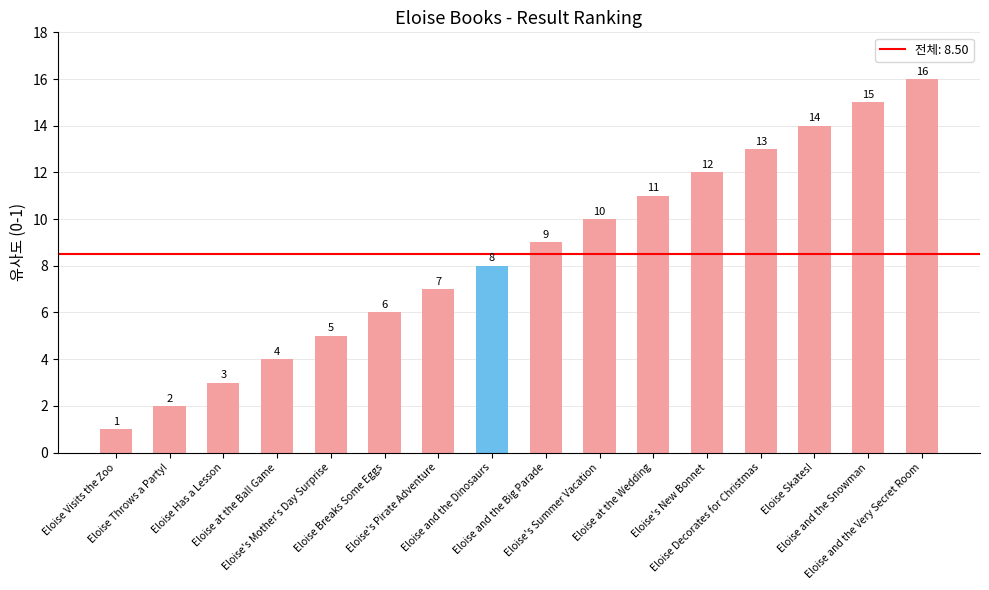

Is it true that the value at Eloise Skates! is 6?

False